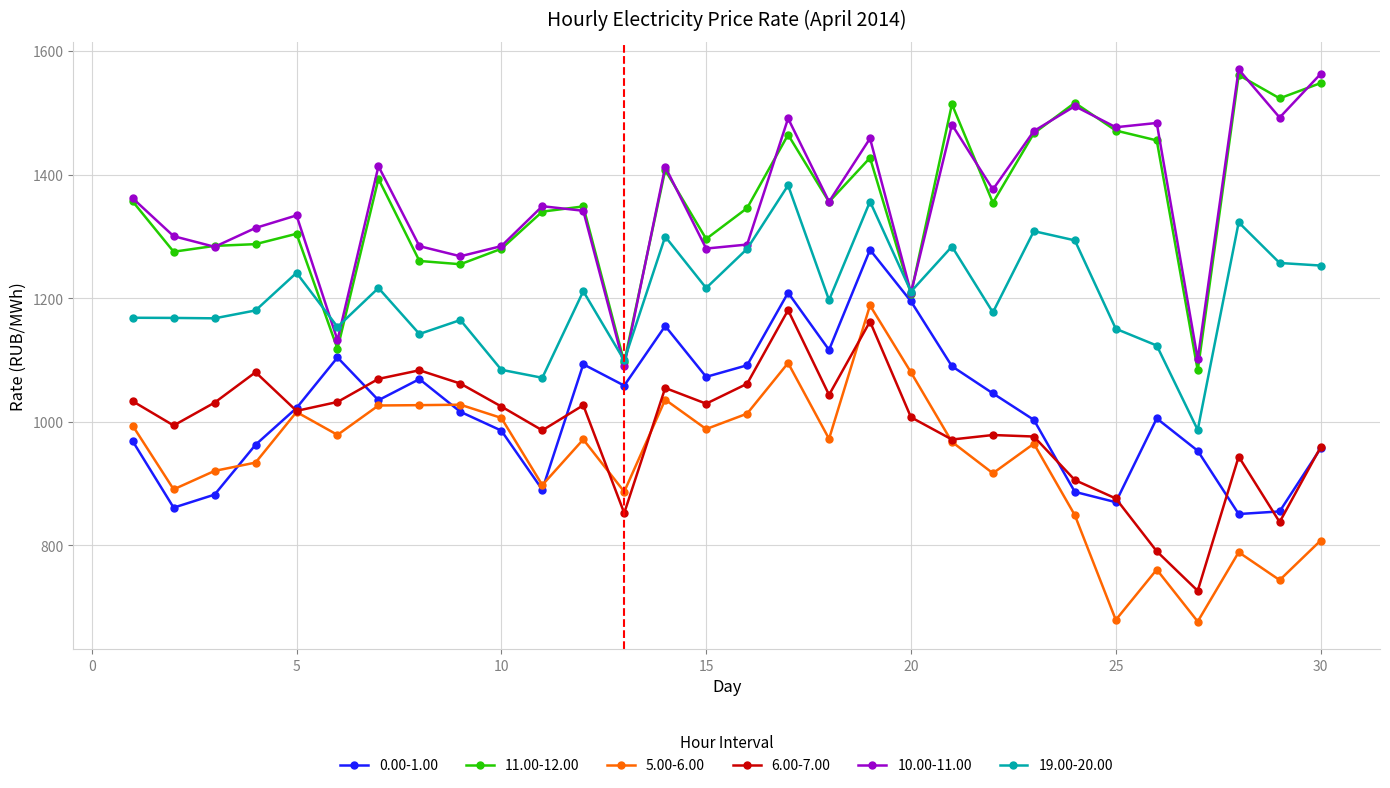

What is the value of the 11.00-12.00 point at the 18th from the left?

1355.7